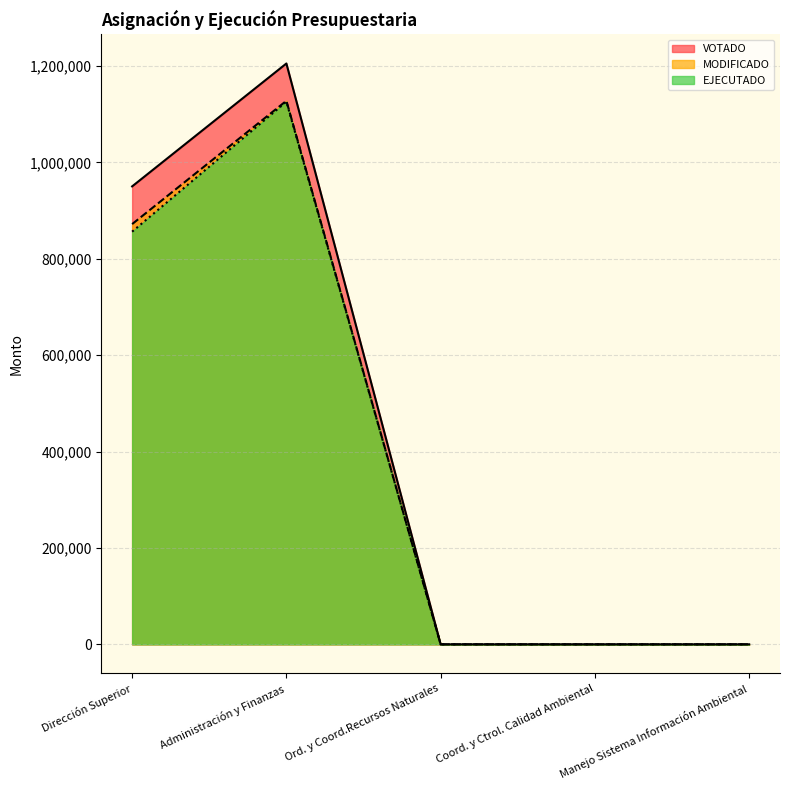

What position from the left is Ord. y Coord.Recursos Naturales?

3